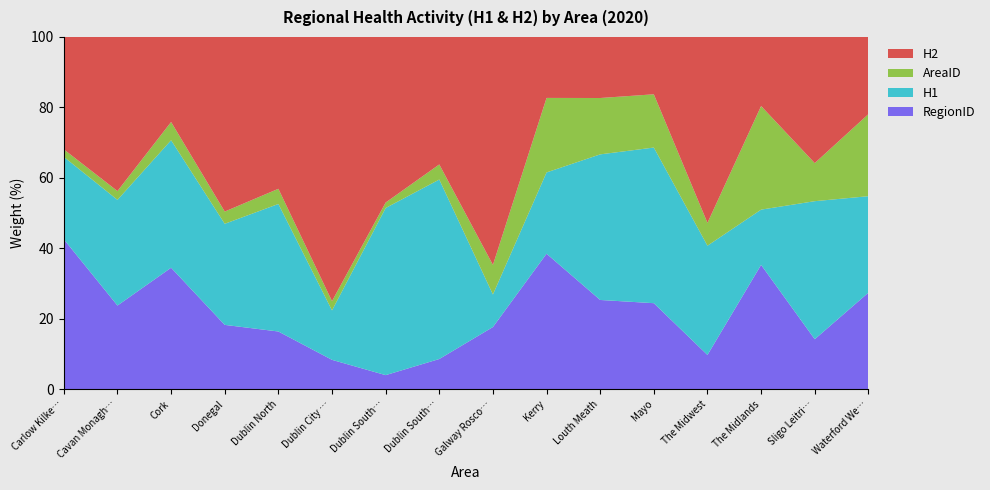

Reading left to right, list all the values displayed in this chart.

H1: Carlow Kilkenny South Tipperary=11	Cavan Monaghan=24	Cork=21	Donegal=33	Dublin North=42	Dublin City North=32	Dublin South Central=214	Dublin South West Kildare West Wicklow=107	Galway Roscommon=11	Kerry=12	Louth Meath=31	Mayo=38	The Midwest=67	The Midlands=8	Sligo Leitrim West Cavan=58	Waterford Wexford=20
H2: Carlow Kilkenny South Tipperary=15	Cavan Monaghan=35	Cork=14	Donegal=57	Dublin North=50	Dublin City North=171	Dublin South Central=212	Dublin South West Kildare West Wicklow=76	Galway Roscommon=77	Kerry=9	Louth Meath=13	Mayo=14	The Midwest=114	The Midlands=10	Sligo Leitrim West Cavan=53	Waterford Wexford=16
AreaID: Carlow Kilkenny South Tipperary=1	Cavan Monaghan=2	Cork=3	Donegal=4	Dublin North=5	Dublin City North=6	Dublin South Central=7	Dublin South West Kildare West Wicklow=9	Galway Roscommon=10	Kerry=11	Louth Meath=12	Mayo=13	The Midwest=14	The Midlands=15	Sligo Leitrim West Cavan=16	Waterford Wexford=17
RegionID: Carlow Kilkenny South Tipperary=20	Cavan Monaghan=19	Cork=20	Donegal=21	Dublin North=19	Dublin City North=19	Dublin South Central=18	Dublin South West Kildare West Wicklow=18	Galway Roscommon=21	Kerry=20	Louth Meath=19	Mayo=21	The Midwest=21	The Midlands=18	Sligo Leitrim West Cavan=21	Waterford Wexford=20